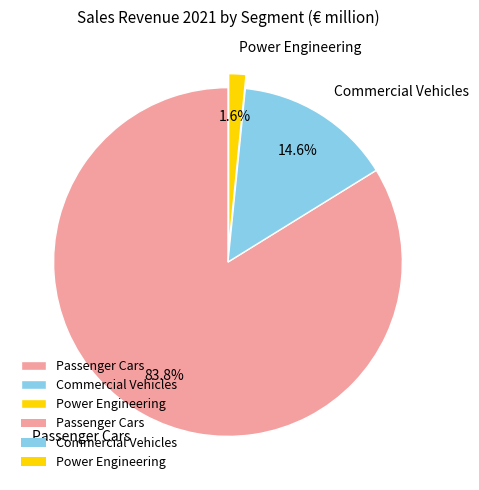

Is it true that Passenger Cars is 71% of the pie?

False